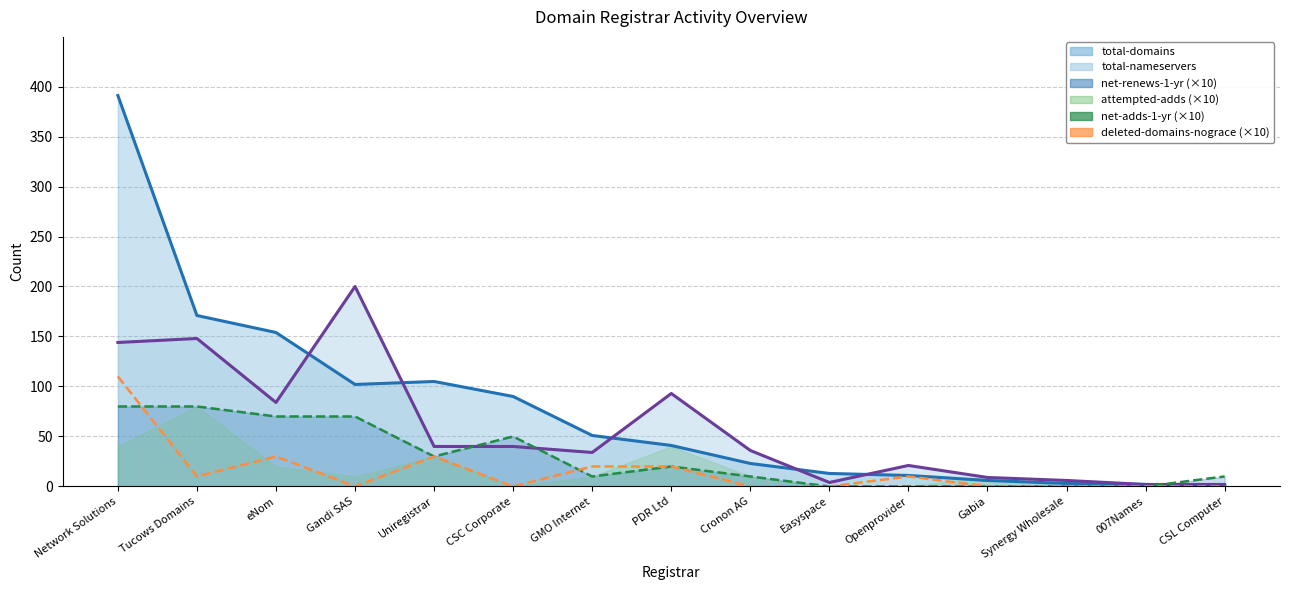

True or false: total-domains line and deleted-domains-nograce (×10) intersect in this chart.

False